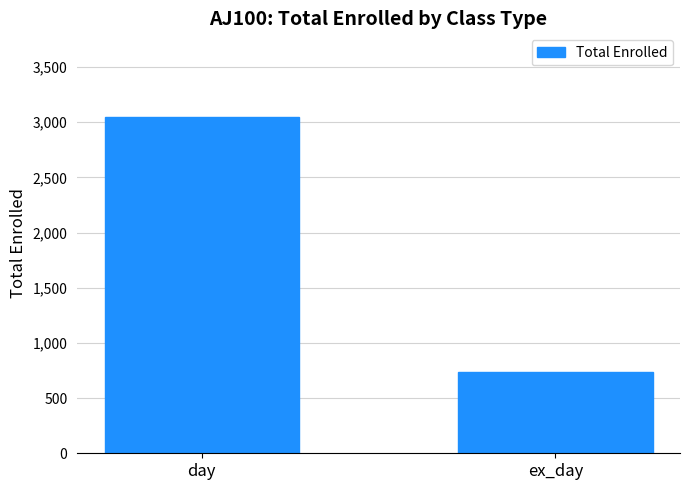

What is the change in value from day to ex_day?

-2311